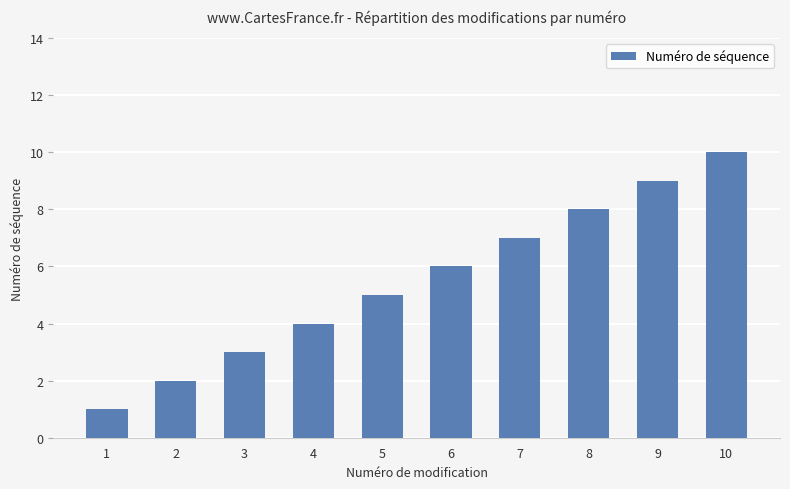

Count the values in the range 3 to 8.

6